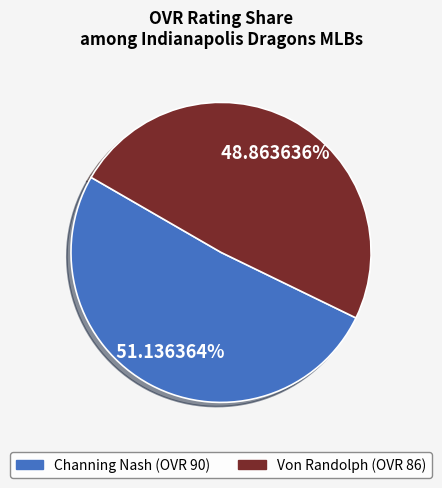

Which has a higher value, Channing or Von?

Channing